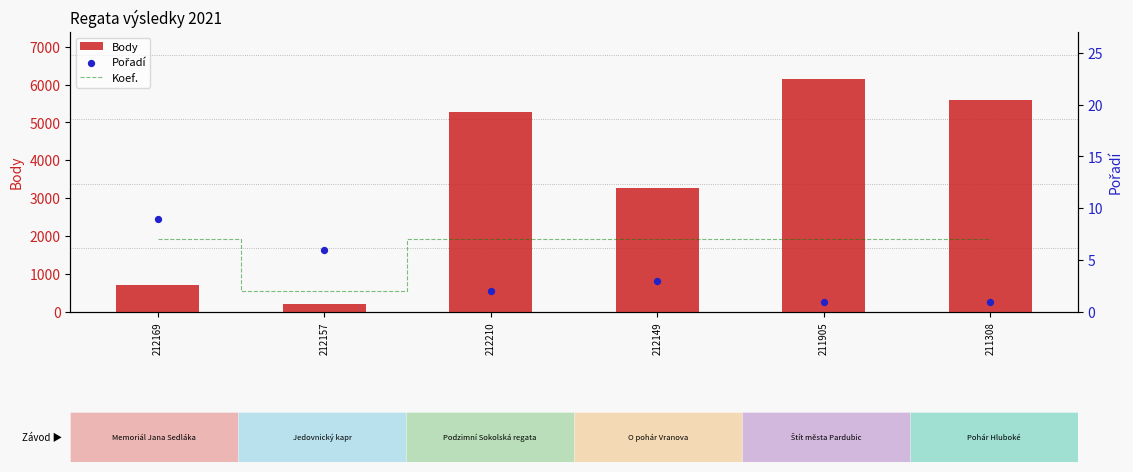

Which series has the largest total across all categories?

Body